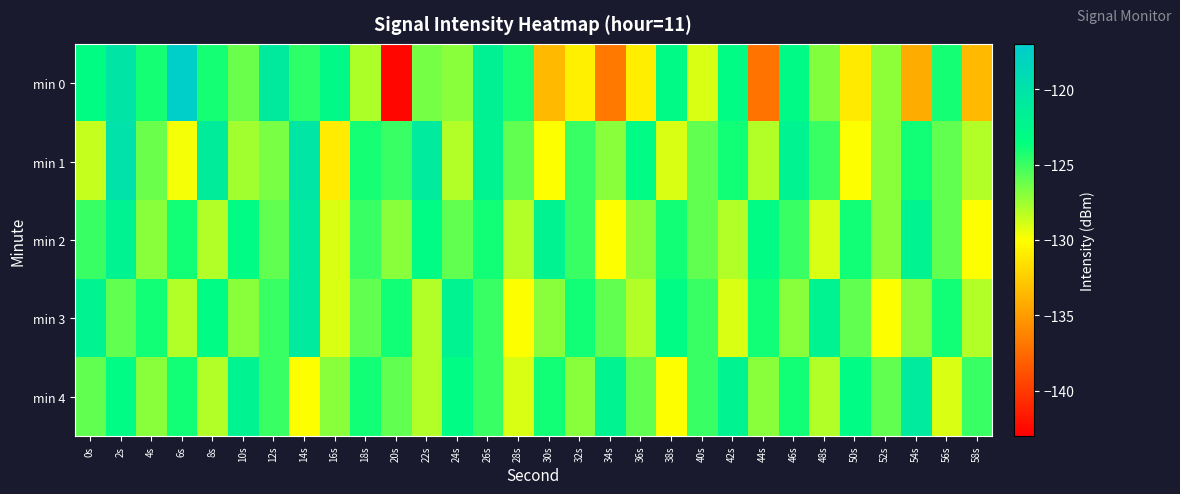

List the series in order of their peak value, highest first.

min 0, min 1, min 2, min 3, min 4